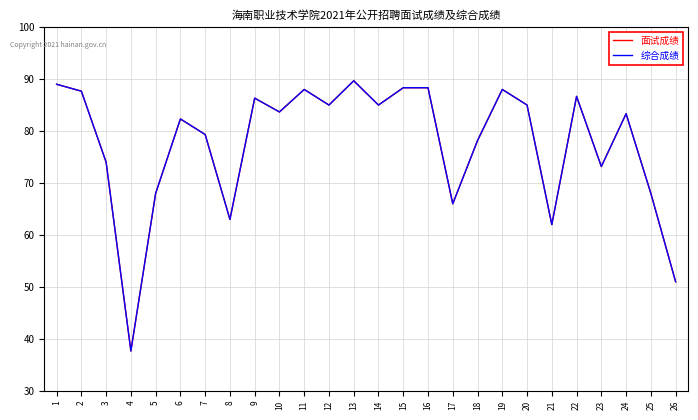

Reading left to right, list all the values displayed in this chart.

面试成绩: 1=89.0	2=87.7	3=74.0	4=37.7	5=68.0	6=82.3	7=79.3	8=63.0	9=86.3	10=83.7	11=88.0	12=85.0	13=89.7	14=85.0	15=88.3	16=88.3	17=66.0	18=78.2	19=88.0	20=85.0	21=62.0	22=86.7	23=73.2	24=83.3	25=68.0	26=51.0
综合成绩: 1=89.0	2=87.7	3=74.0	4=37.7	5=68.0	6=82.3	7=79.3	8=63.0	9=86.3	10=83.7	11=88.0	12=85.0	13=89.7	14=85.0	15=88.3	16=88.3	17=66.0	18=78.2	19=88.0	20=85.0	21=62.0	22=86.7	23=73.2	24=83.3	25=68.0	26=51.0